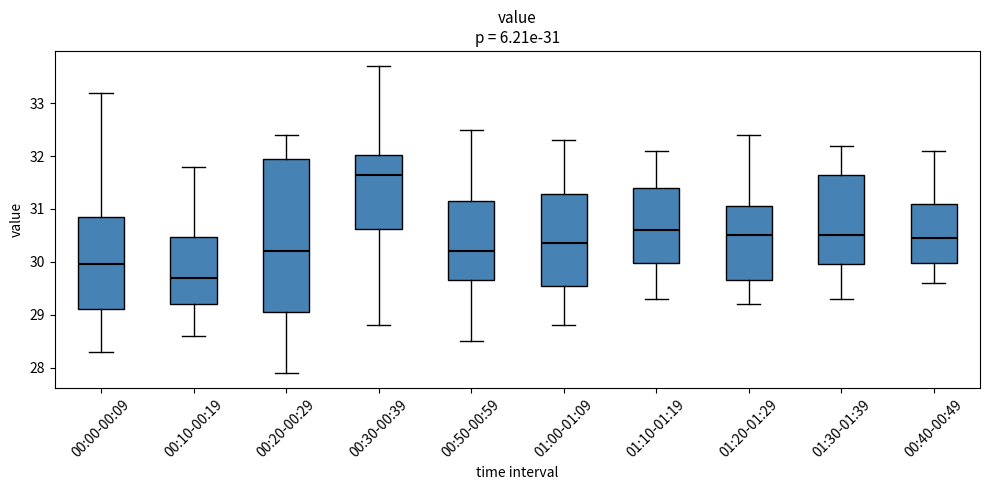

Which box has the highest median line?

00:30-00:39